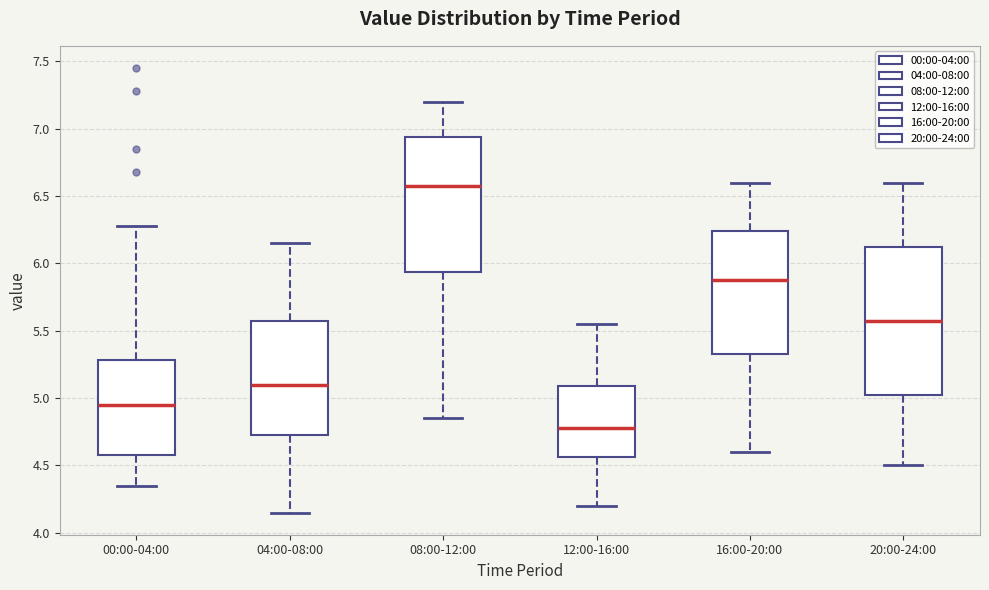

Where does the upper whisker of the box for 04:00-08:00 end on the y-axis? The values are not printed on the chart, so give them approximately, as read against the axis.

6.15